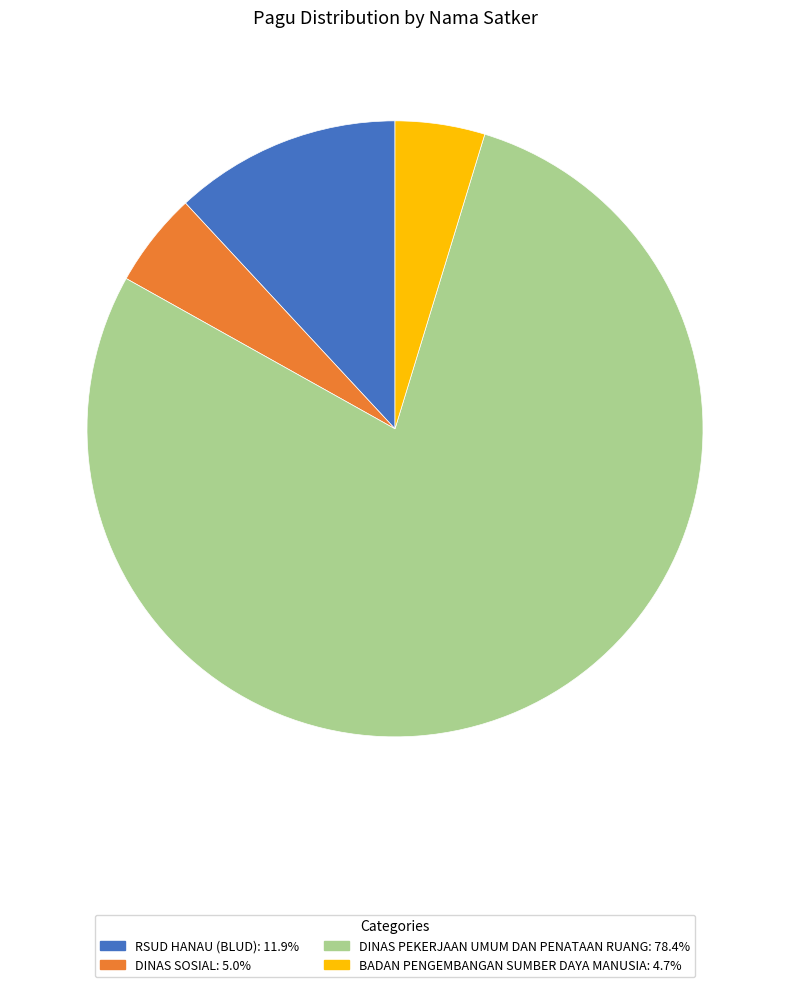

How many slices are in this pie chart?

4